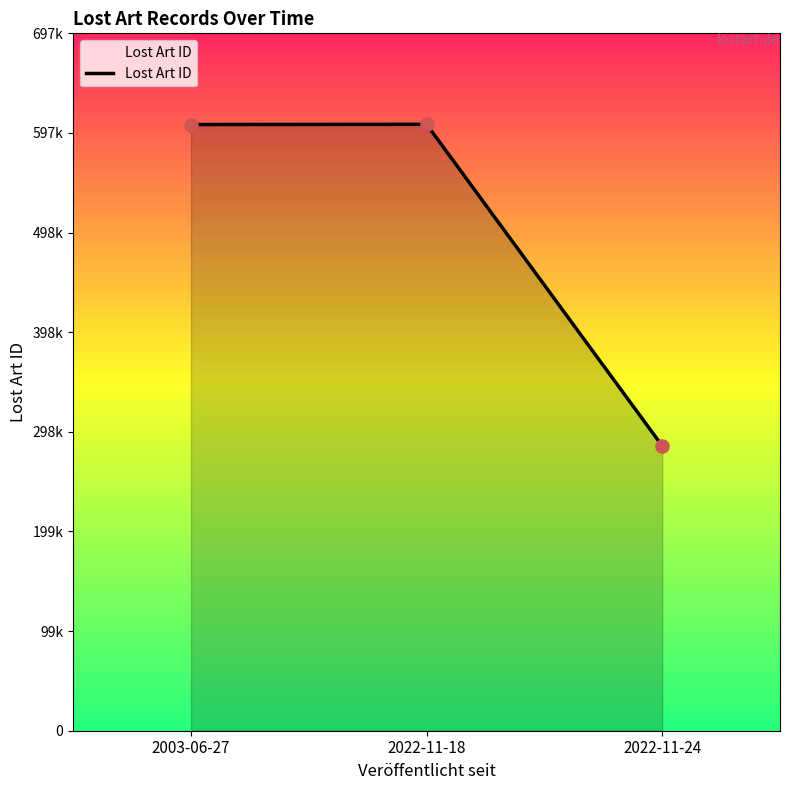

What is the change in value from 2022-11-18 to 2022-11-24?

-321667